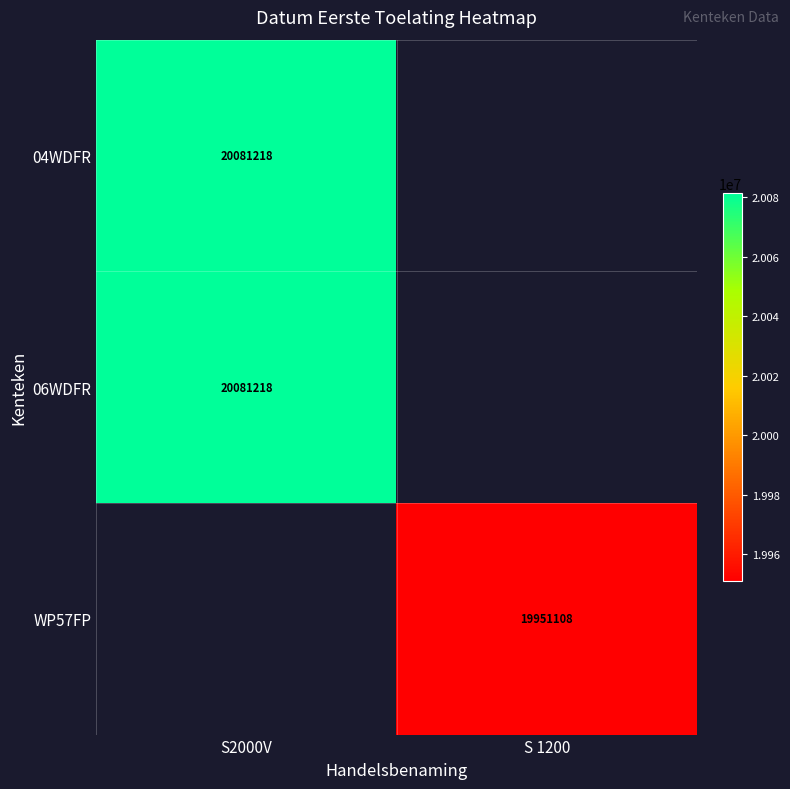

What is the minimum value shown in the chart?

19951108.0